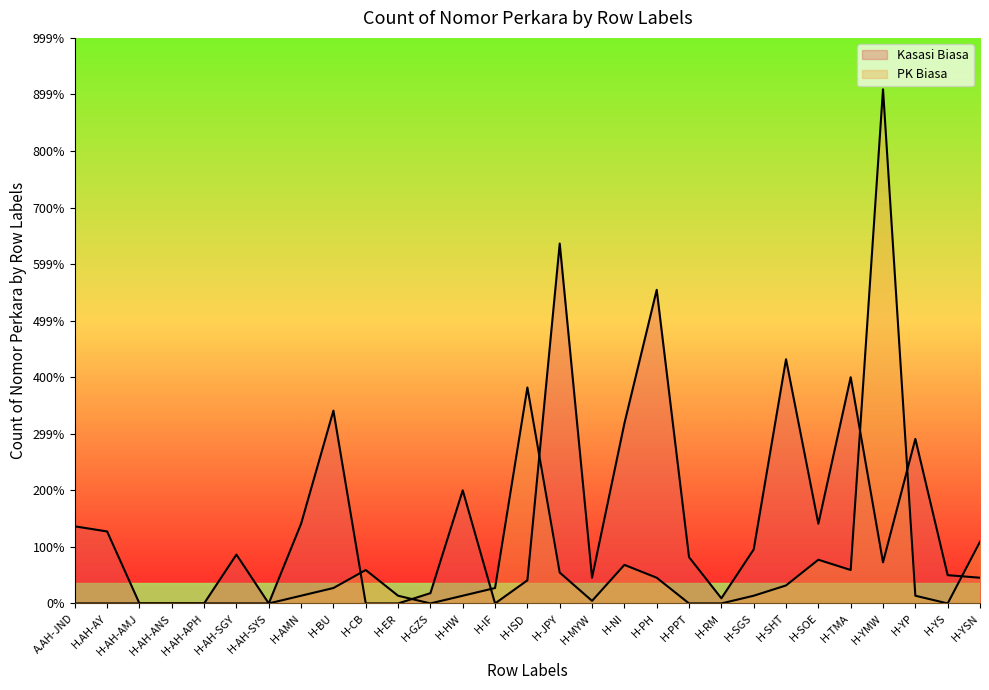

How many lines are shown in the chart?

2